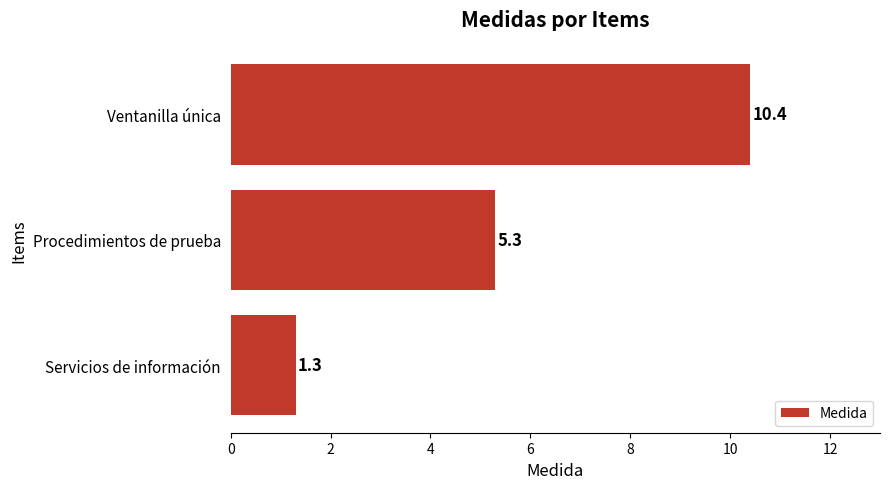

What is the average value?

5.7